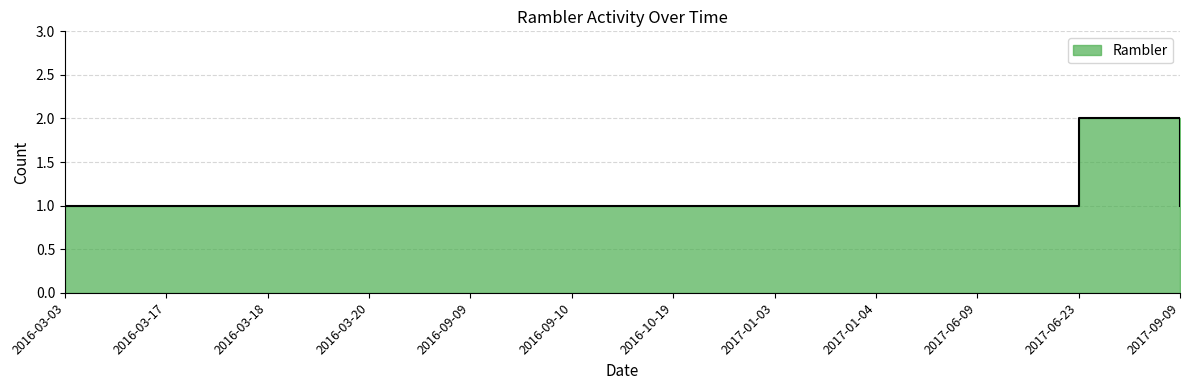

Where is the first local maximum?

2017-06-23